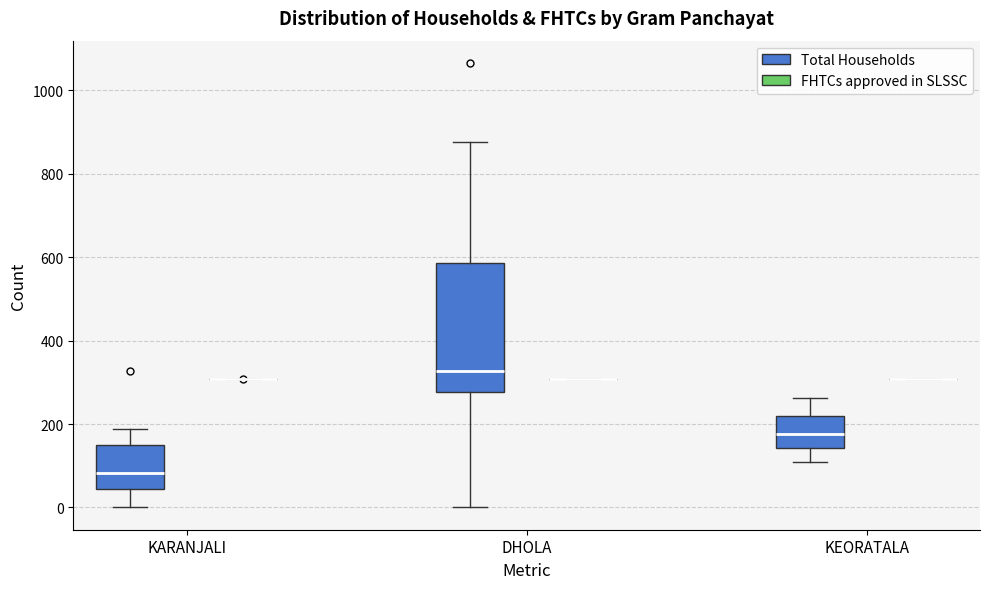

Comparing the boxes themselves (not the whiskers), which one is the tallest?

DHOLA (Total Households)